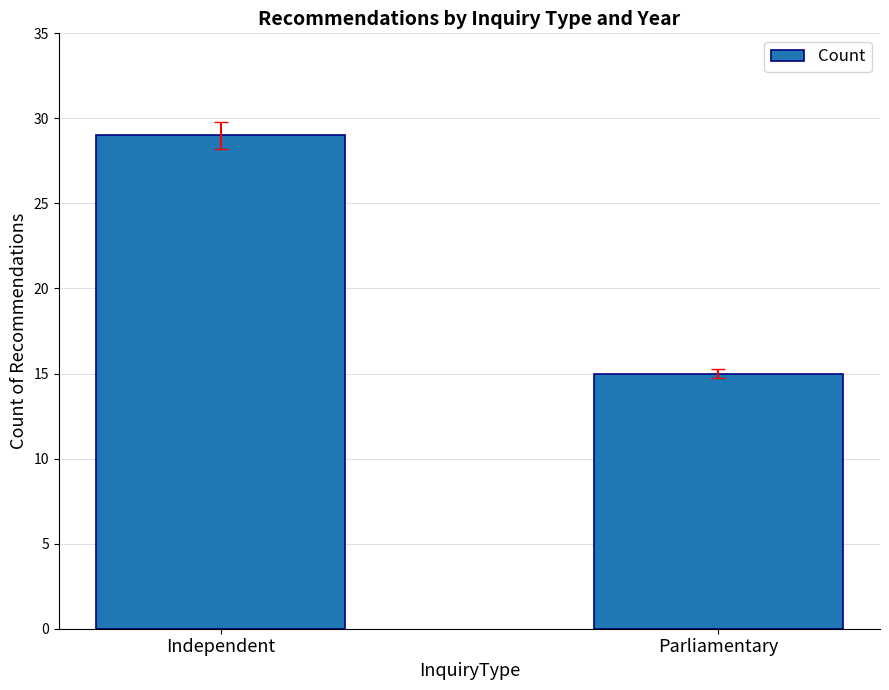

What is the change in value from Independent to Parliamentary?

-14